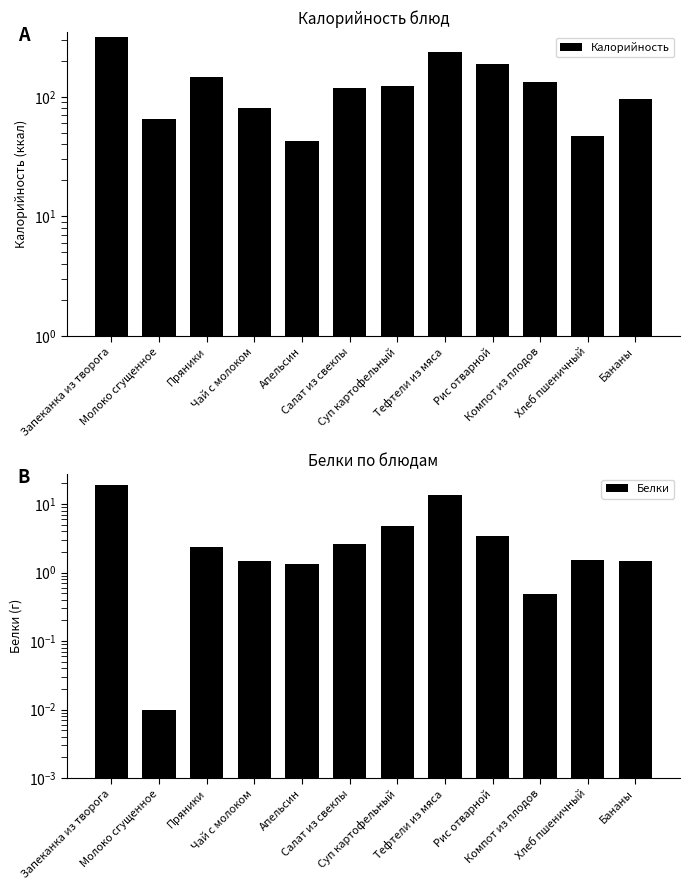

At how many categories does at least one series exceed 27?

12